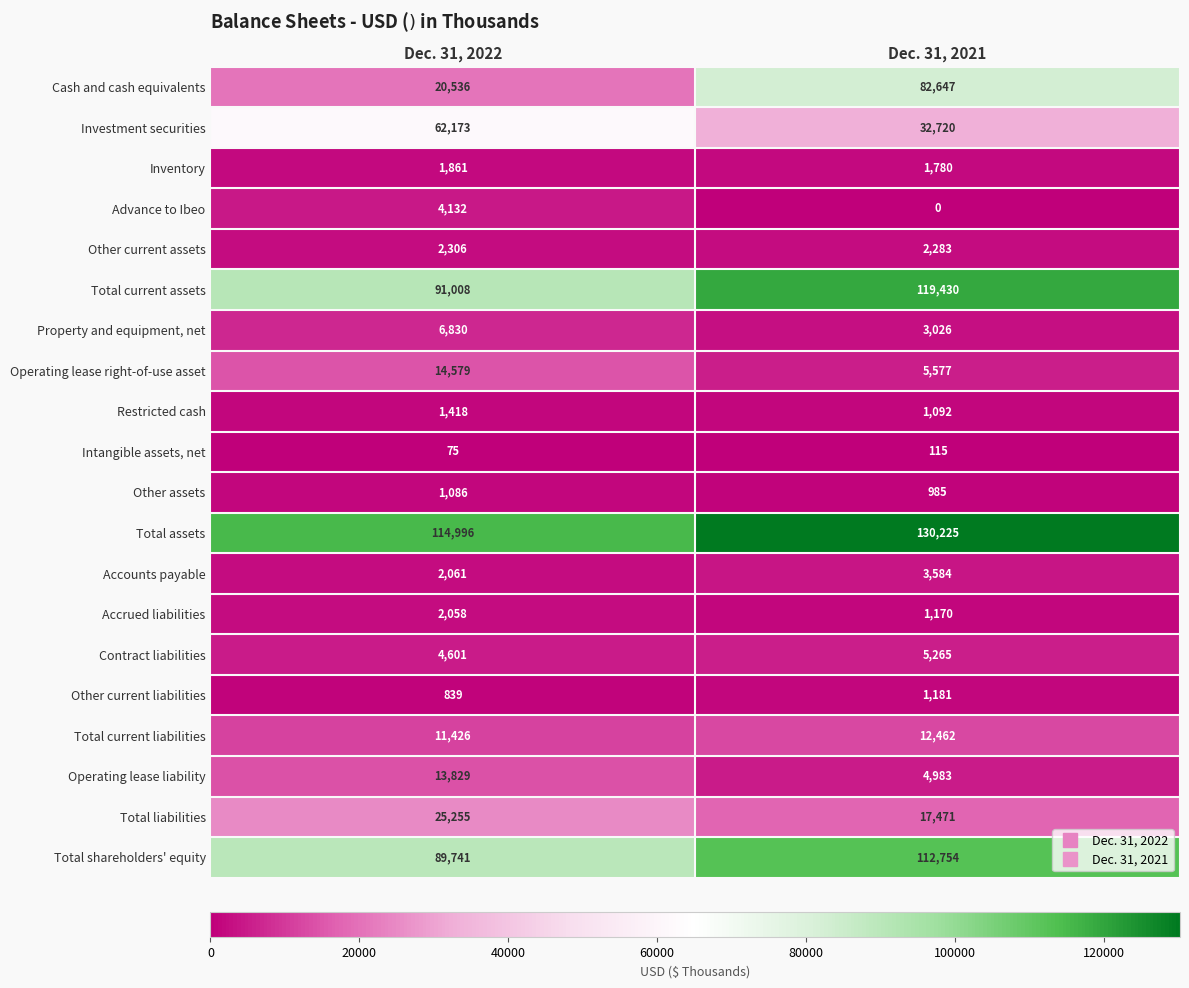

Rank the series by their maximum value, from highest to lowest.

Total assets, Total current assets, Total shareholders' equity, Cash and cash equivalents, Investment securities, Total liabilities, Operating lease right-of-use asset, Operating lease liability, Total current liabilities, Property and equipment, net, Contract liabilities, Advance to Ibeo, Accounts payable, Other current assets, Accrued liabilities, Inventory, Restricted cash, Other current liabilities, Other assets, Intangible assets, net